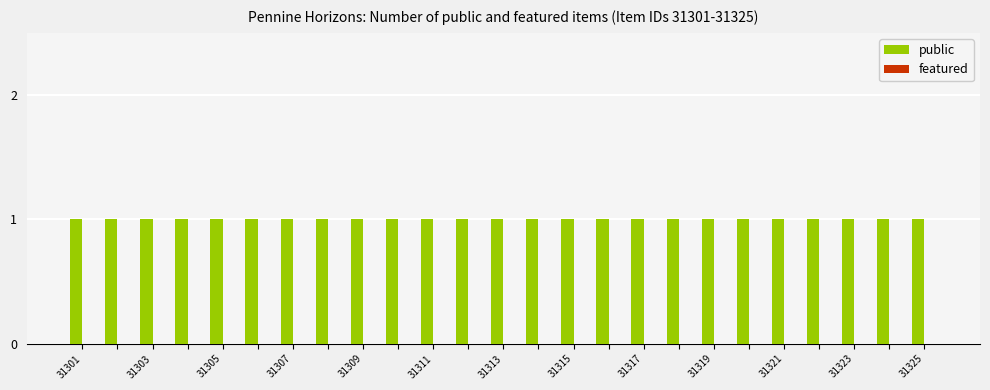

Which category has the lowest value across all series?

31301